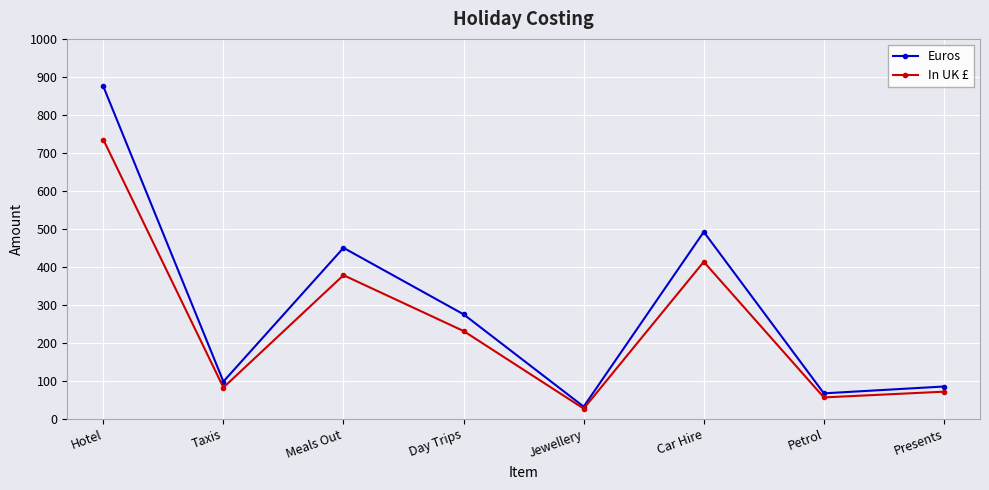

What value does the In UK £ series have at Presents?

71.4